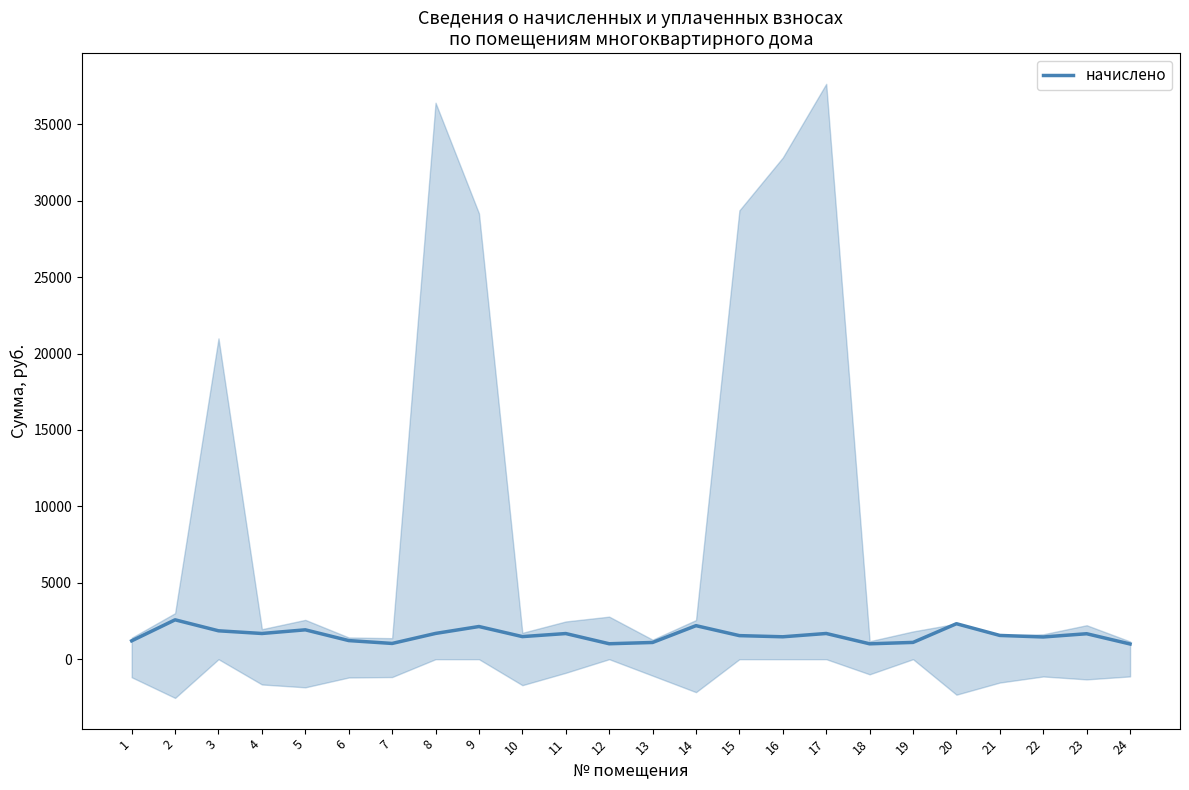

Read the value at 10.

1478.5